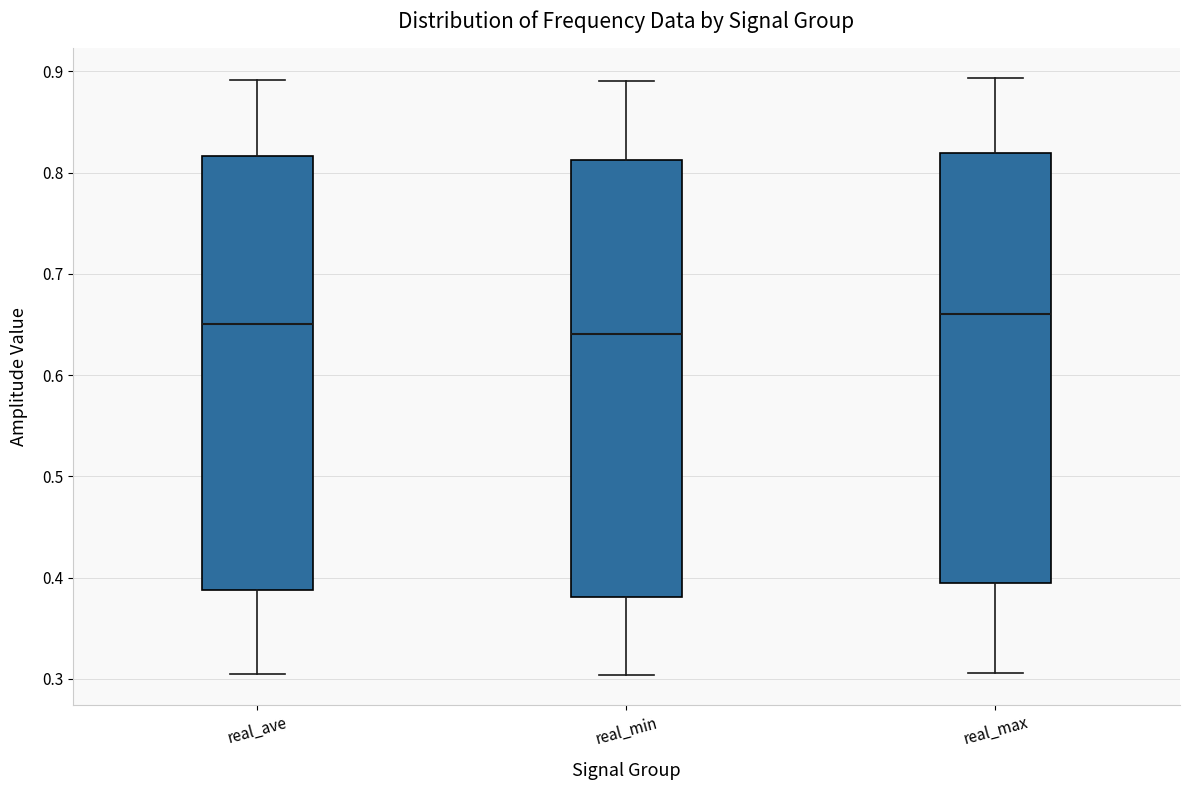

Reading left to right, read every box against the y-axis: the position of its median line, the range the box covers, and the ends of its whiskers. The values are not printed on the chart, so give them approximately, as read against the axis.

real_ave: median 0.65, box 0.39 to 0.82, whiskers 0.30 to 0.89
real_min: median 0.64, box 0.38 to 0.81, whiskers 0.30 to 0.89
real_max: median 0.66, box 0.39 to 0.82, whiskers 0.31 to 0.89